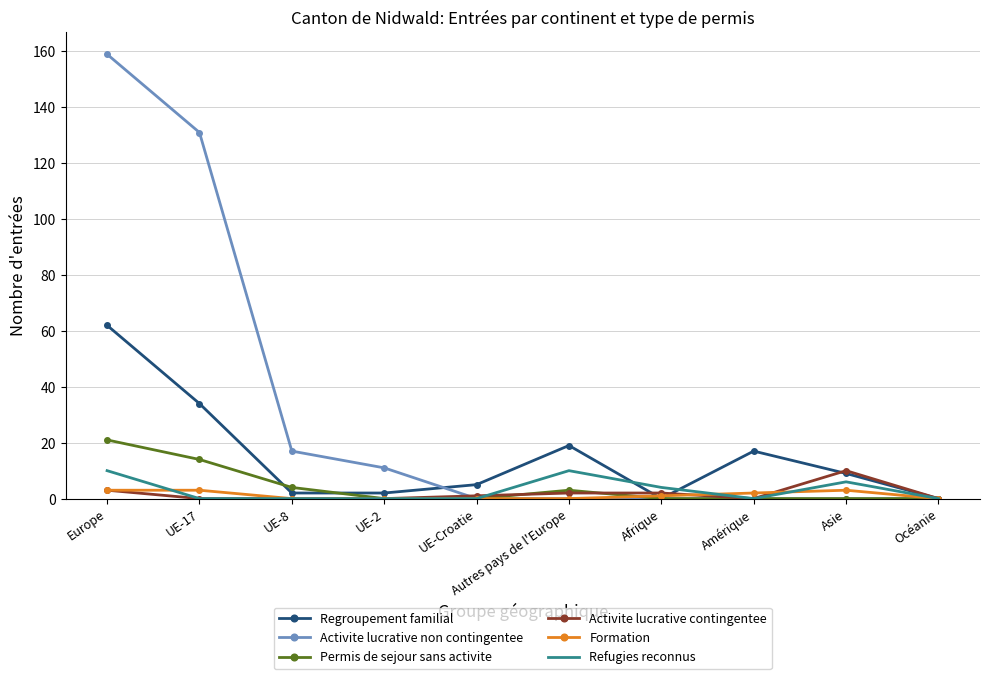

Which series has the widest spread of values?

Activite lucrative non contingentee